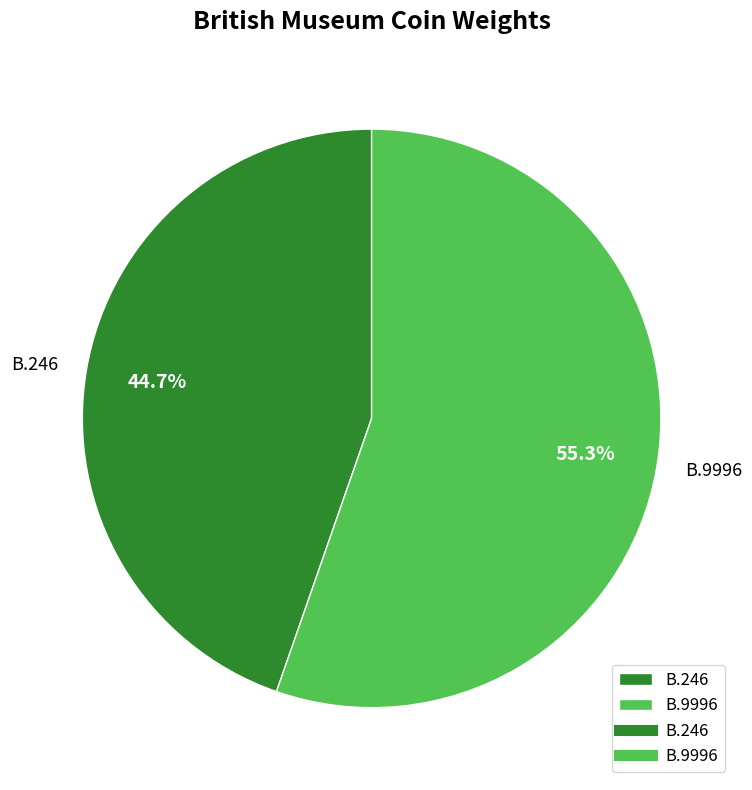

What percentage is the B.246 slice, to the nearest percent?

45%